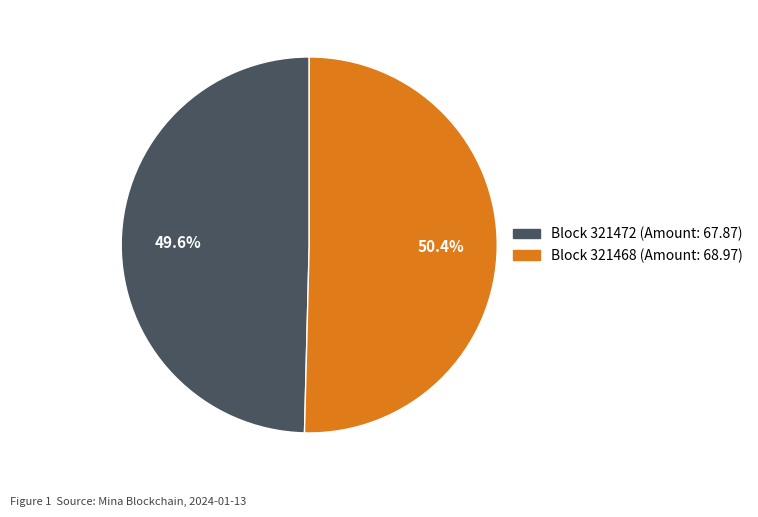

Is there a majority slice in this chart?

Yes